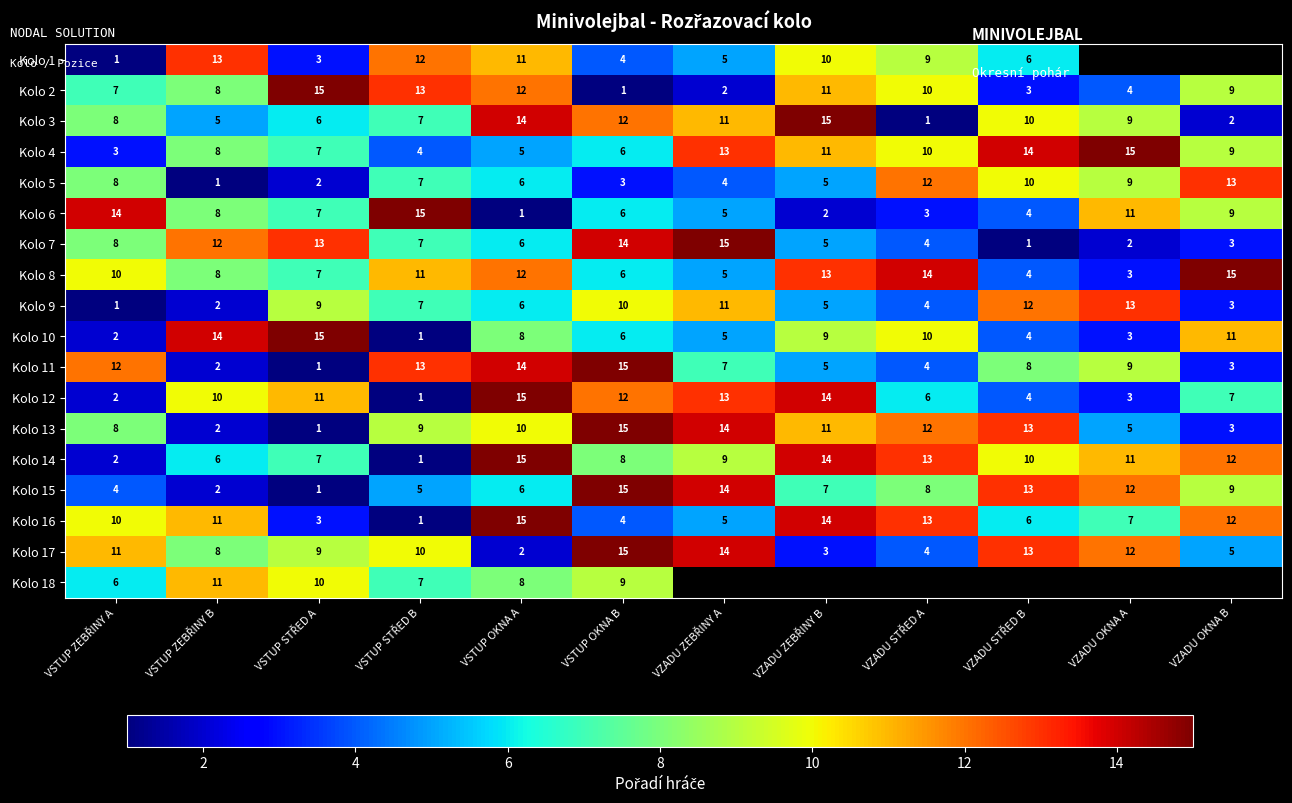

How many values in the Kolo 2 series are below 9?

6